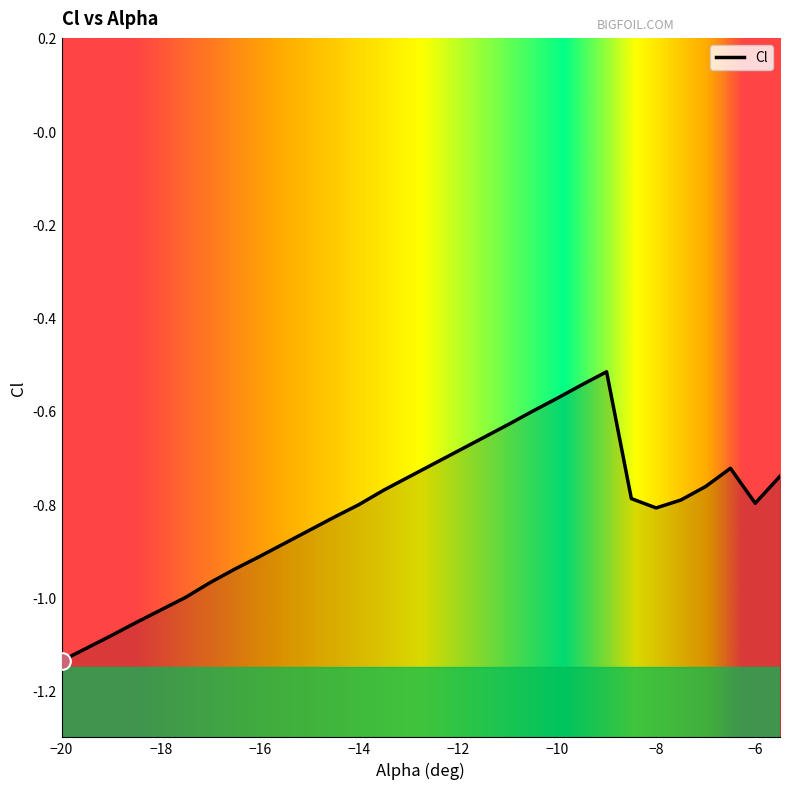

List the labels in order of value, largest first.

-9, -9.5, -10, -10.5, -11, -11.5, -12, -12.5, -6.5, -5.5, -13, -7, -13.5, -8.5, -7.5, -6, -14, -8, -14.5, -15, -15.5, -16, -16.5, -17, -17.5, -18, -18.5, -19, -19.5, -20